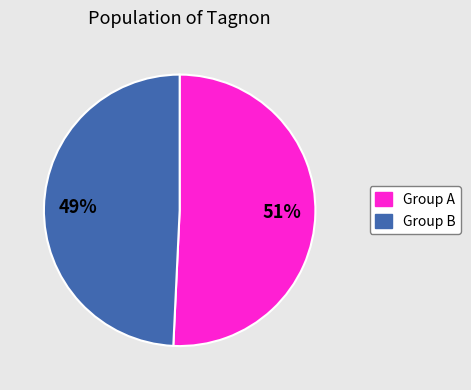

Does any single category account for the majority?

Yes